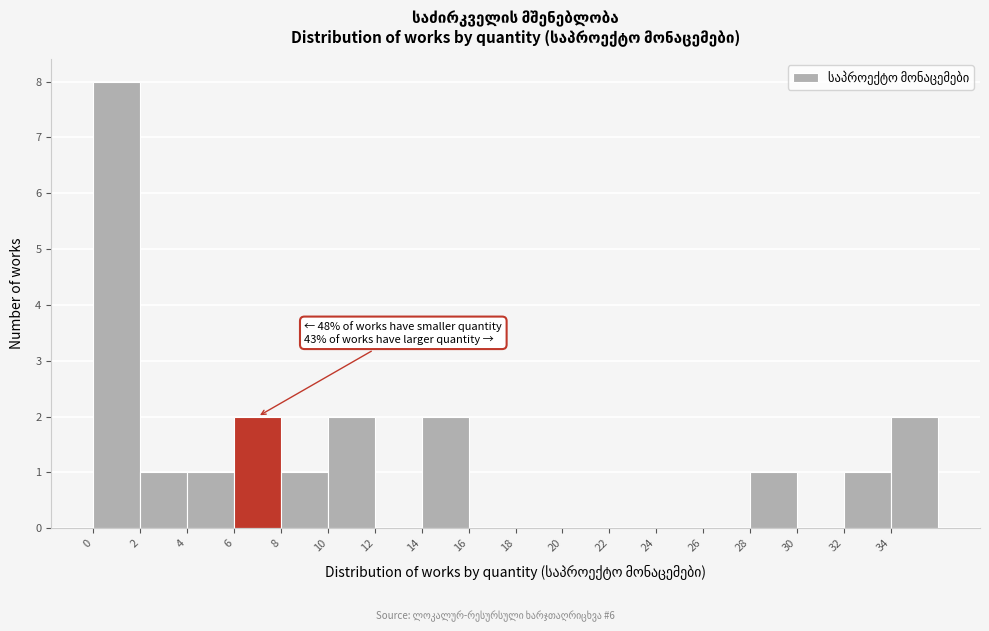

Which range on the x-axis has the tallest bar?

0 to 2